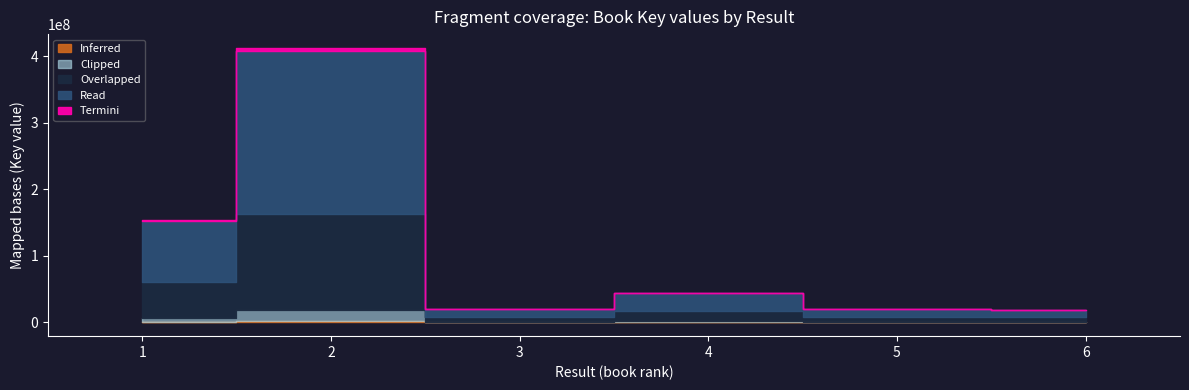

What is the spread (max minus min) of values at 2?

412394817